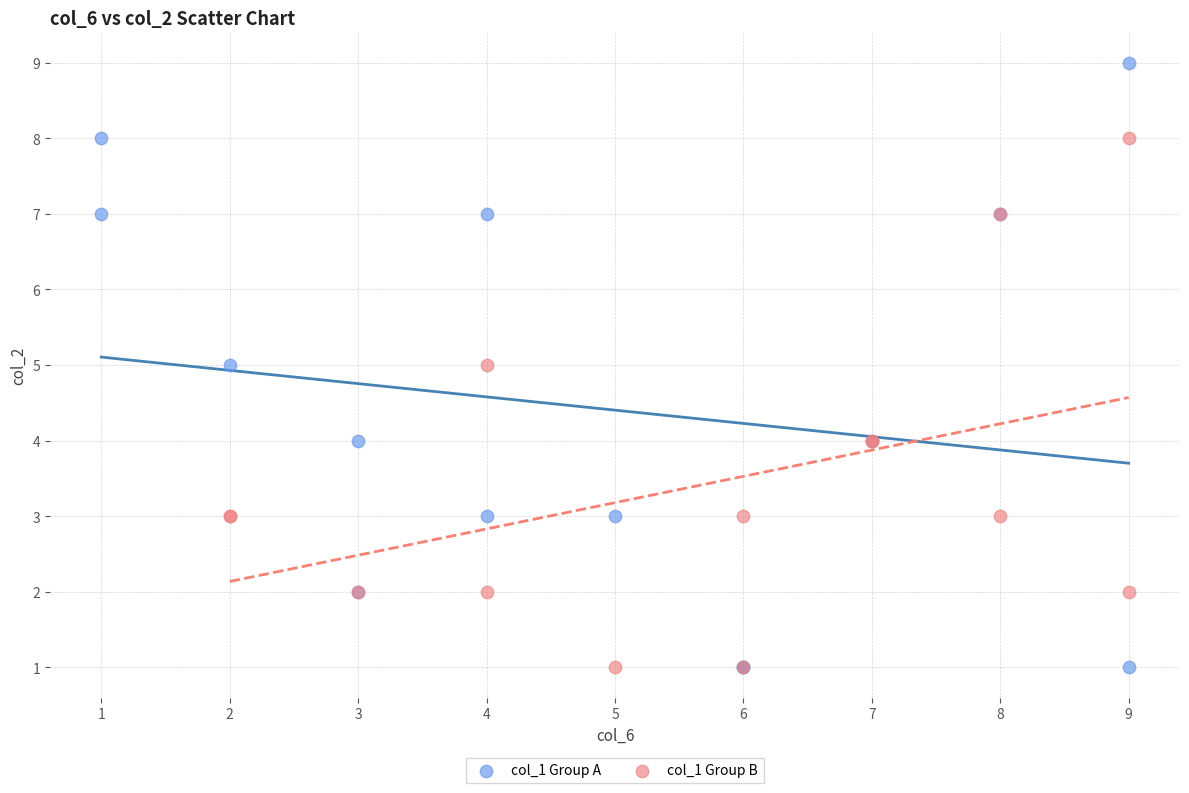

Which series contains the highest Y value?

col_1 Group A